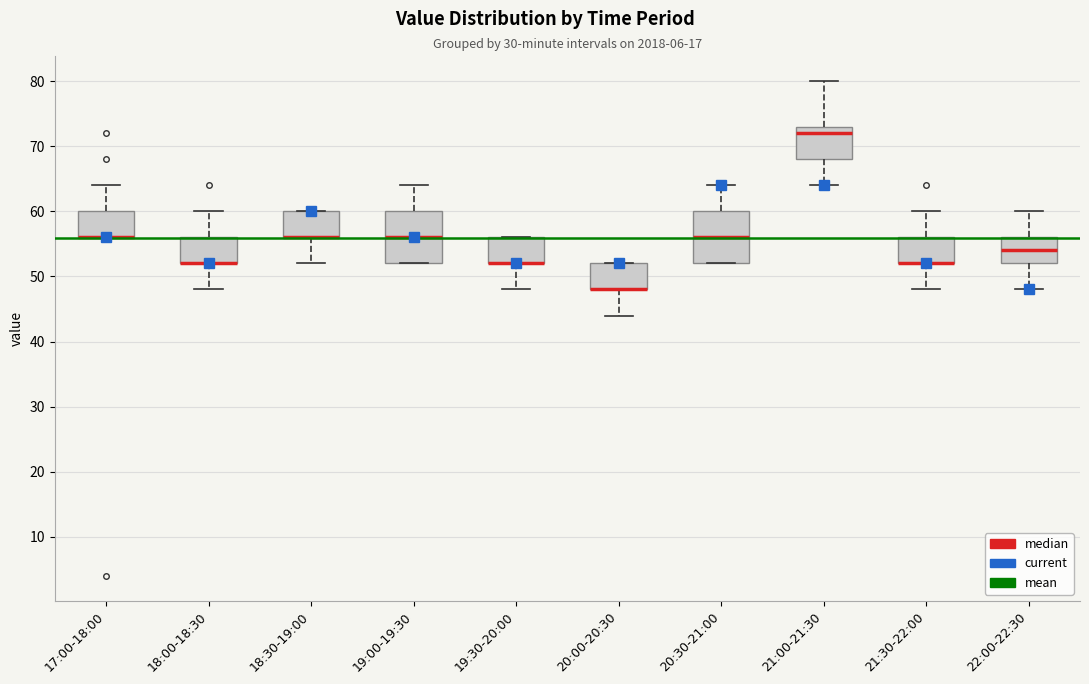

Where does the lower whisker of the box for 18:00-18:30 end on the y-axis? The values are not printed on the chart, so give them approximately, as read against the axis.

48